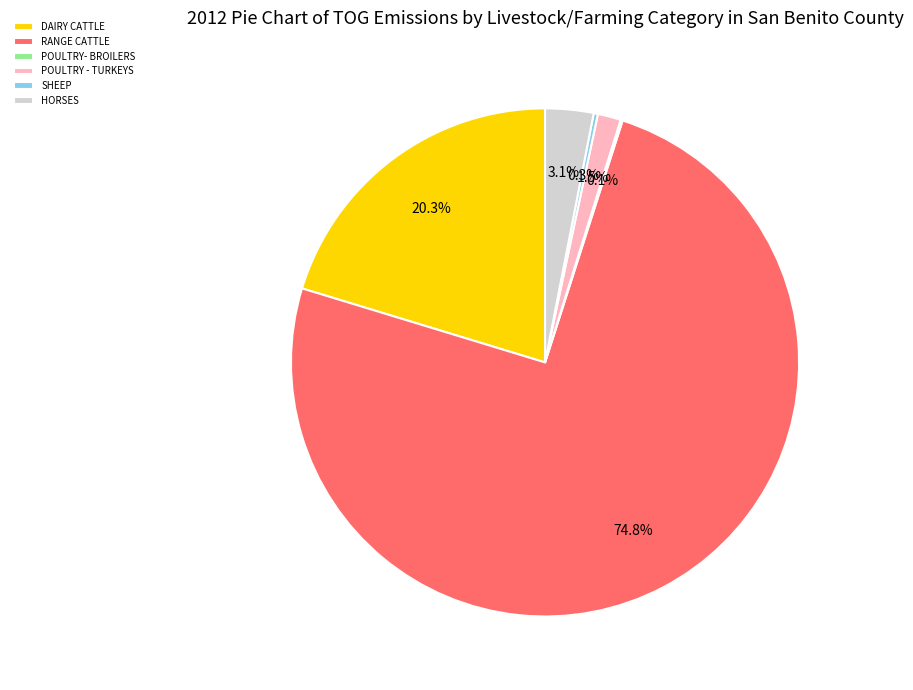

What percentage is NOT represented by HORSES?

96.9%